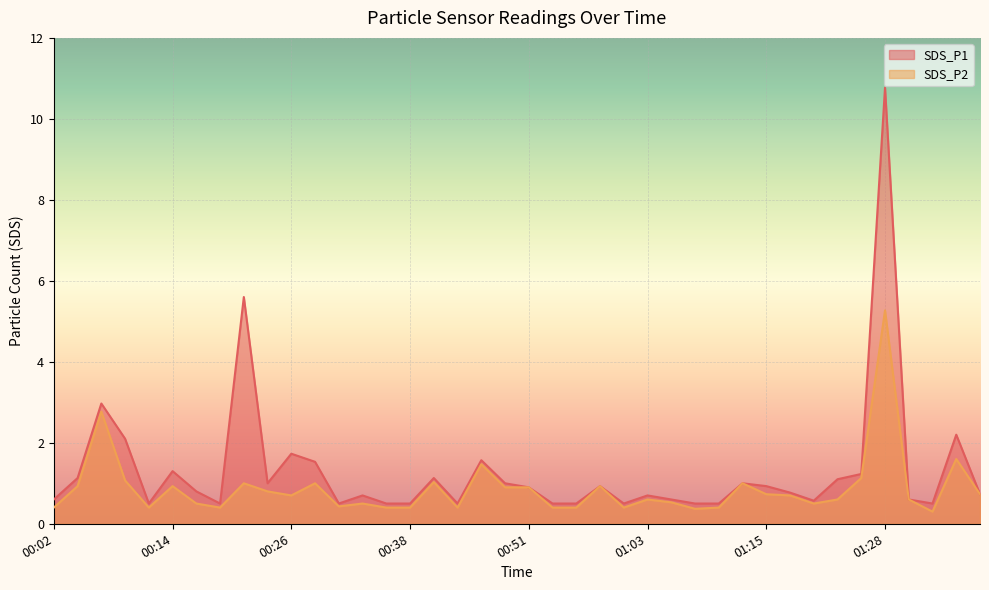

What is the sum of the SDS_P2 values at 00:24 and 01:08?

1.2